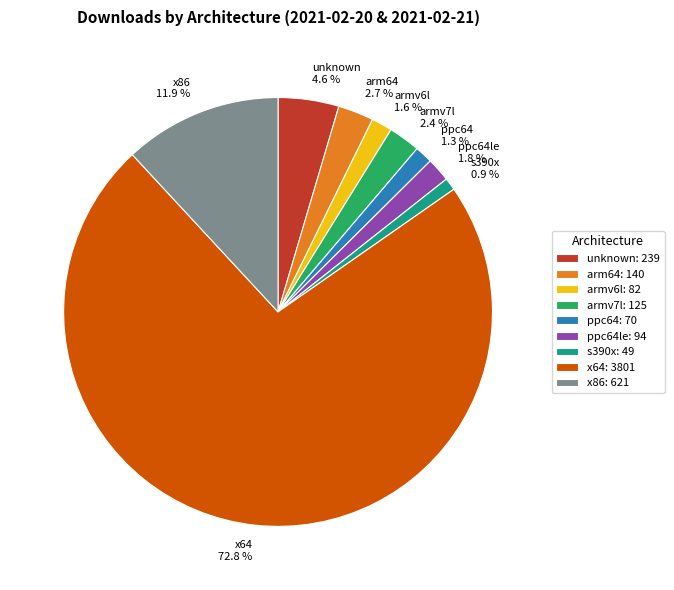

Which has a higher value, ppc64le or s390x?

ppc64le